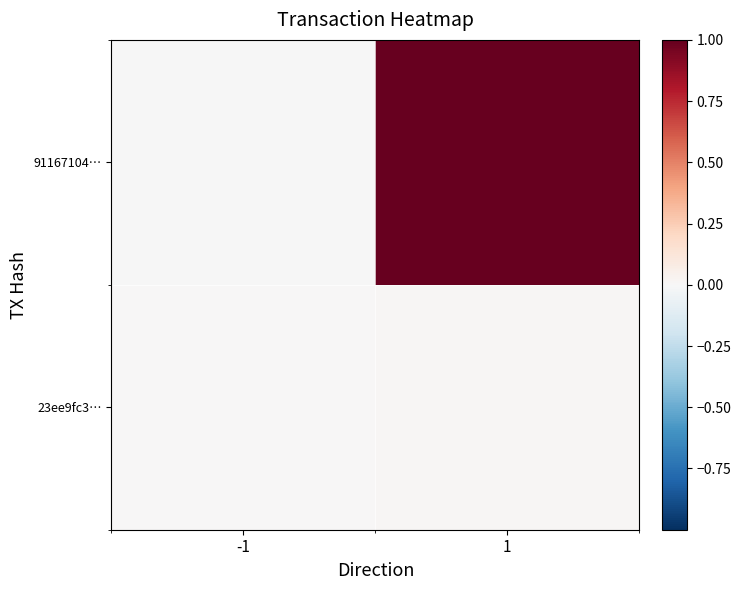

Rank the series at -1 from lowest to highest value.

91167104…, 23ee9fc3…